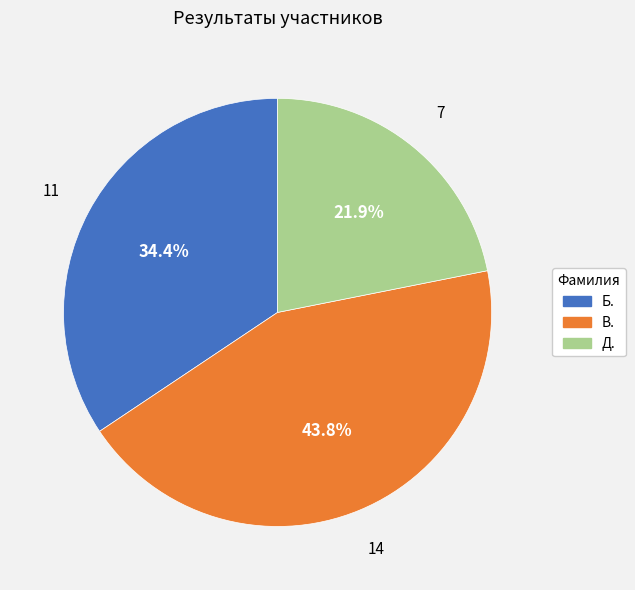

Is the sum of В. and Б. greater than half?

Yes